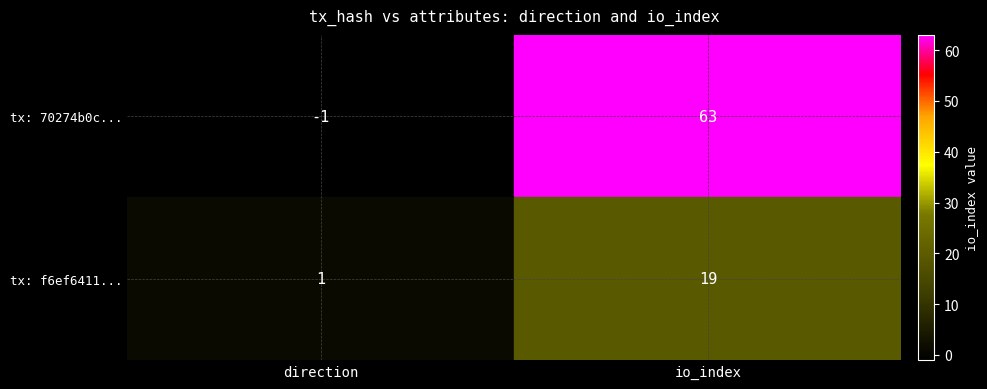

What is the difference between the highest and lowest values at io_index?

44